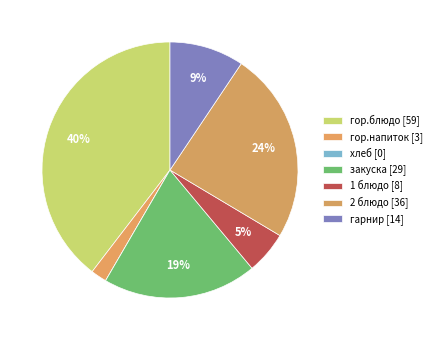

Does 2 блюдо represent more than half of the total?

No